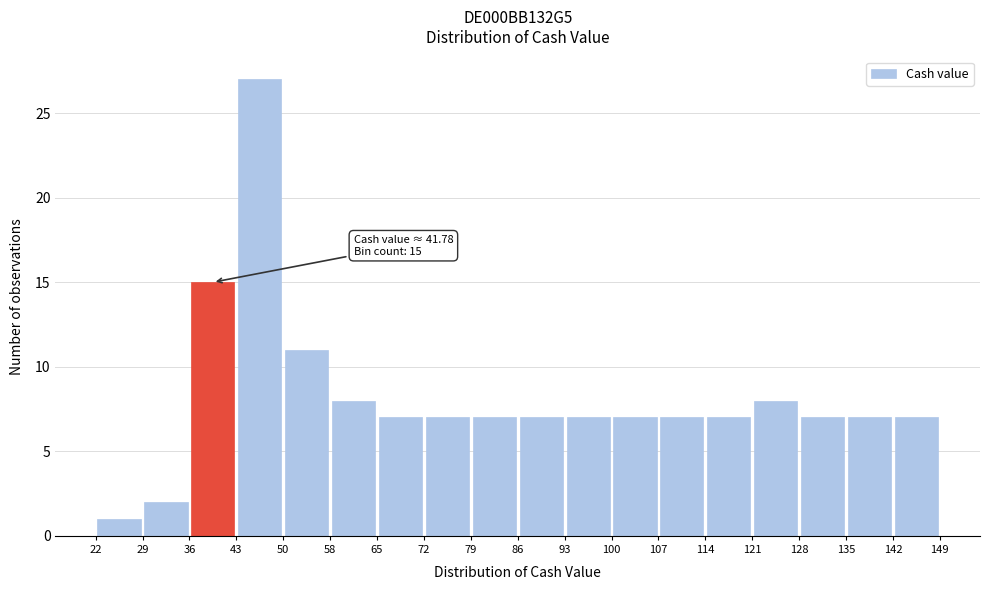

Which range on the x-axis has the tallest bar?

43 to 50